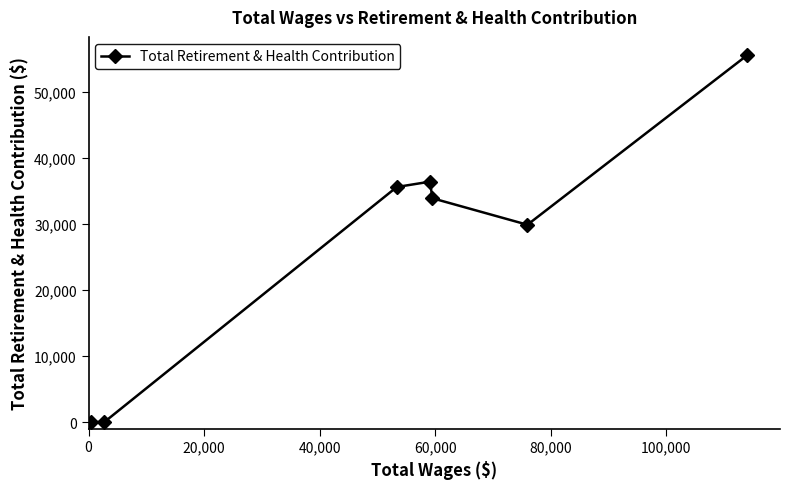

How many data points are less than 33910?

3